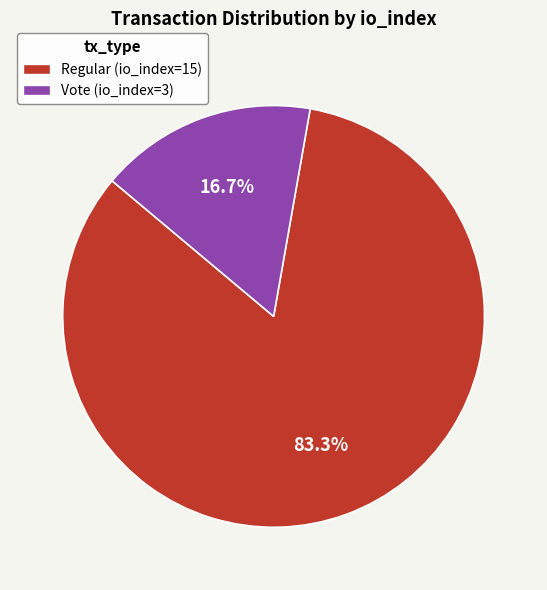

Does any single category account for the majority?

Yes